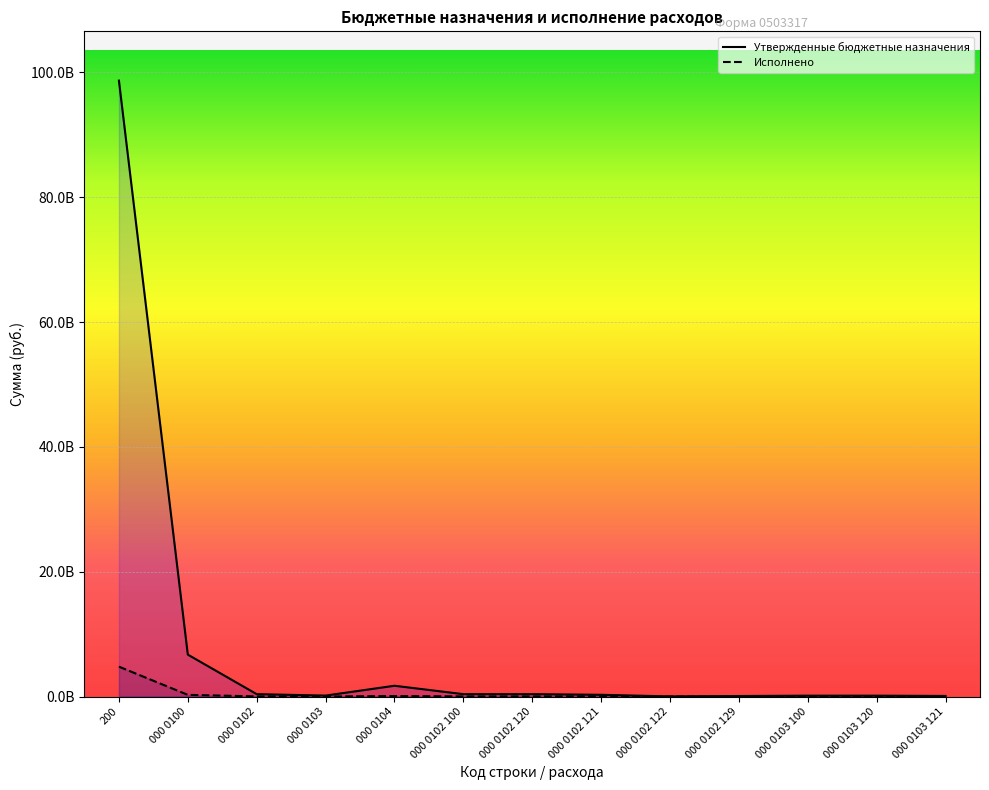

How many values in the Утвержденные бюджетные назначения series exceed 277960421?

7